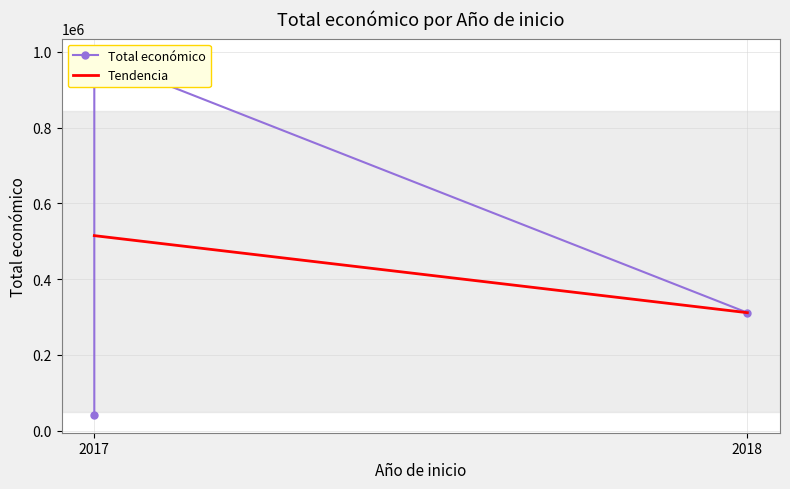

How many values are between 42072 and 987684?

3